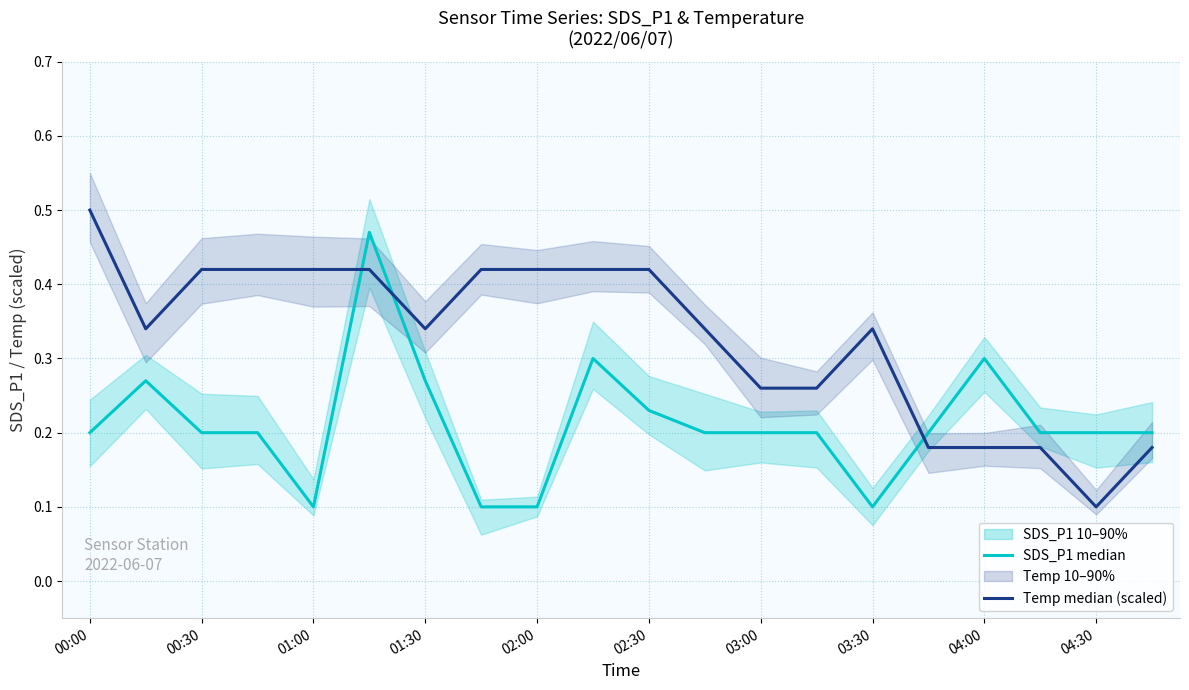

True or false: SDS_P1 median has a value of 0.2 at 11.

True